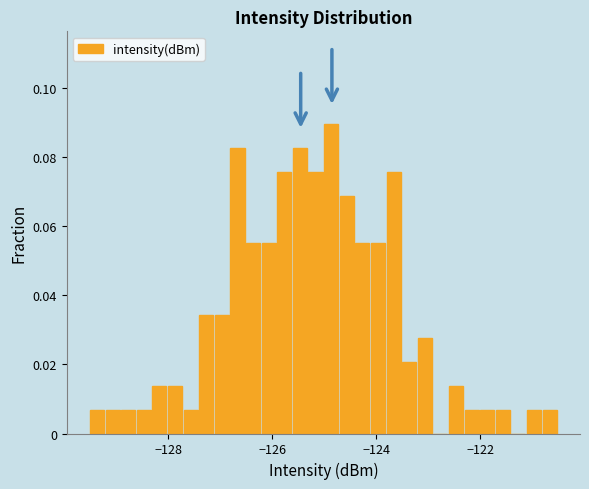

Read against the x-axis, roughly where is the centre of the tallest bar?

-124.8